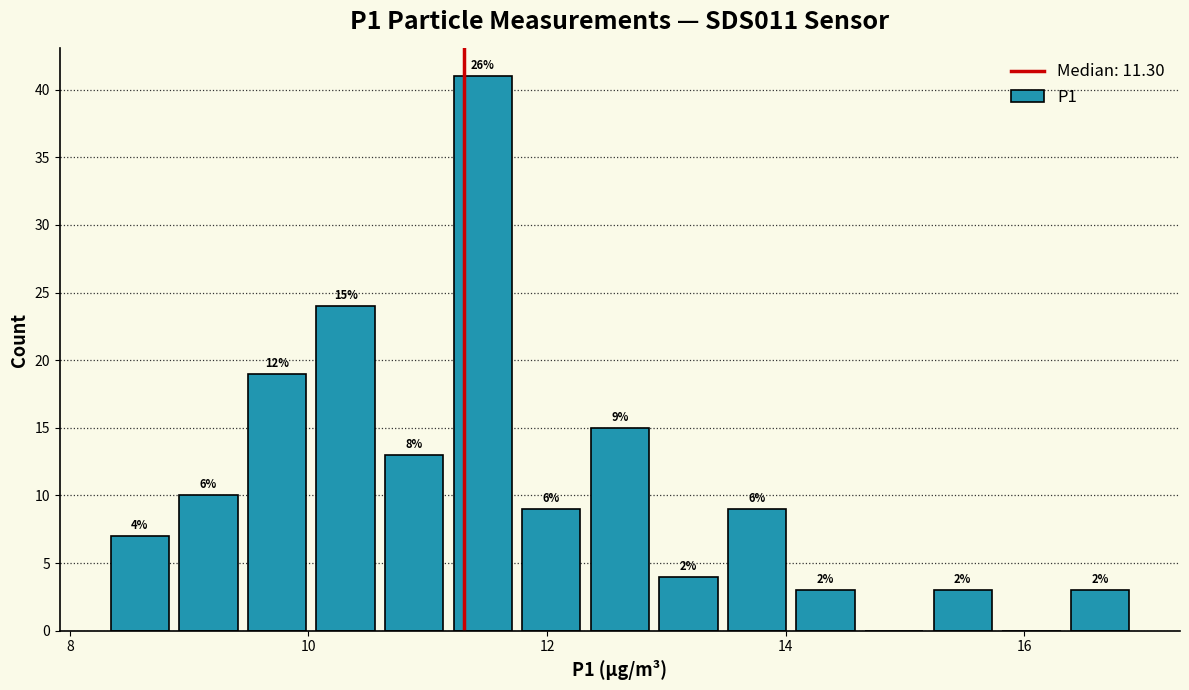

Read against the x-axis, roughly where is the centre of the tallest bar?

11.4